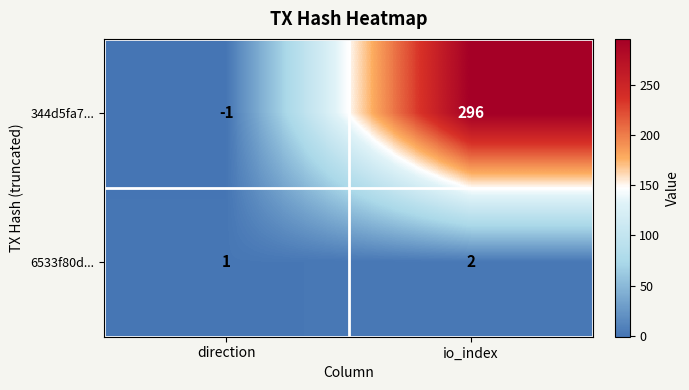

At which category does the chart reach its minimum across all series?

direction